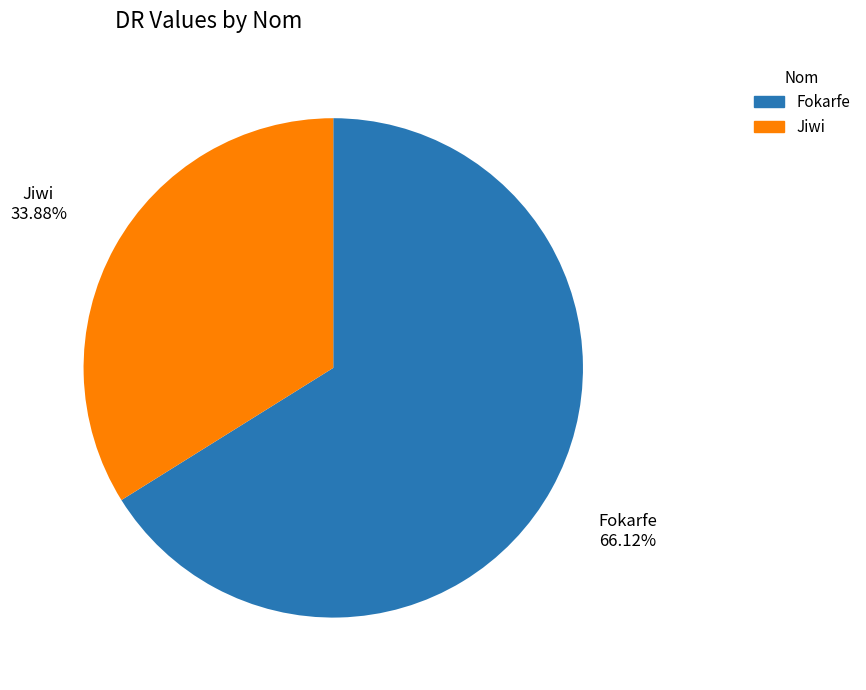

Between Fokarfe and Jiwi, which is larger?

Fokarfe